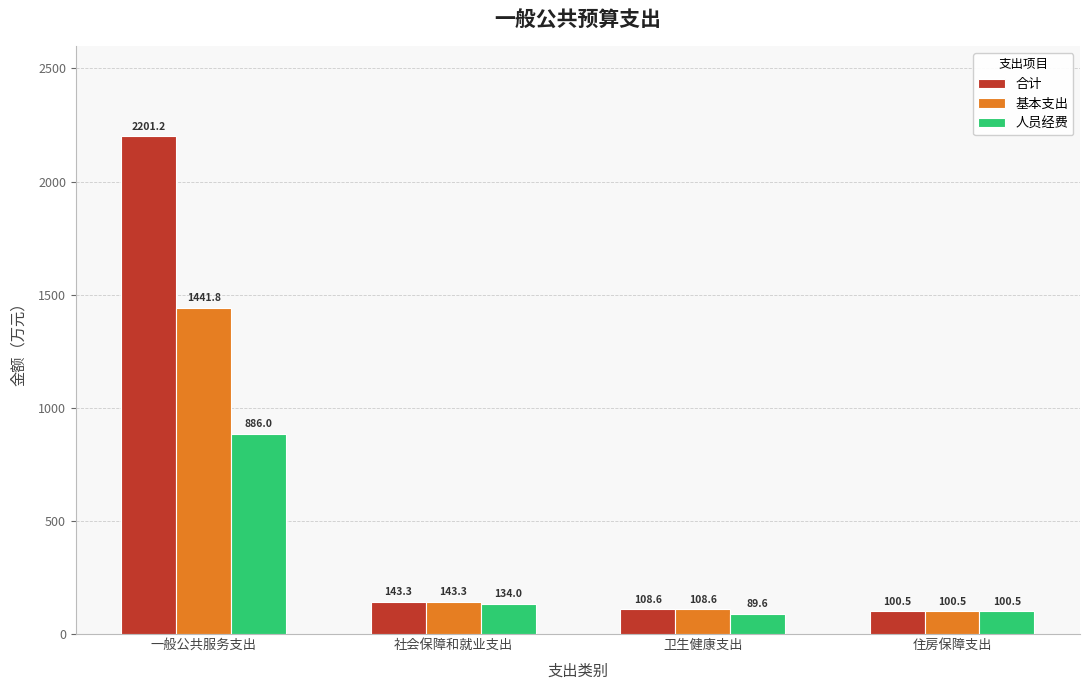

Which series has the largest range (max minus min)?

合计